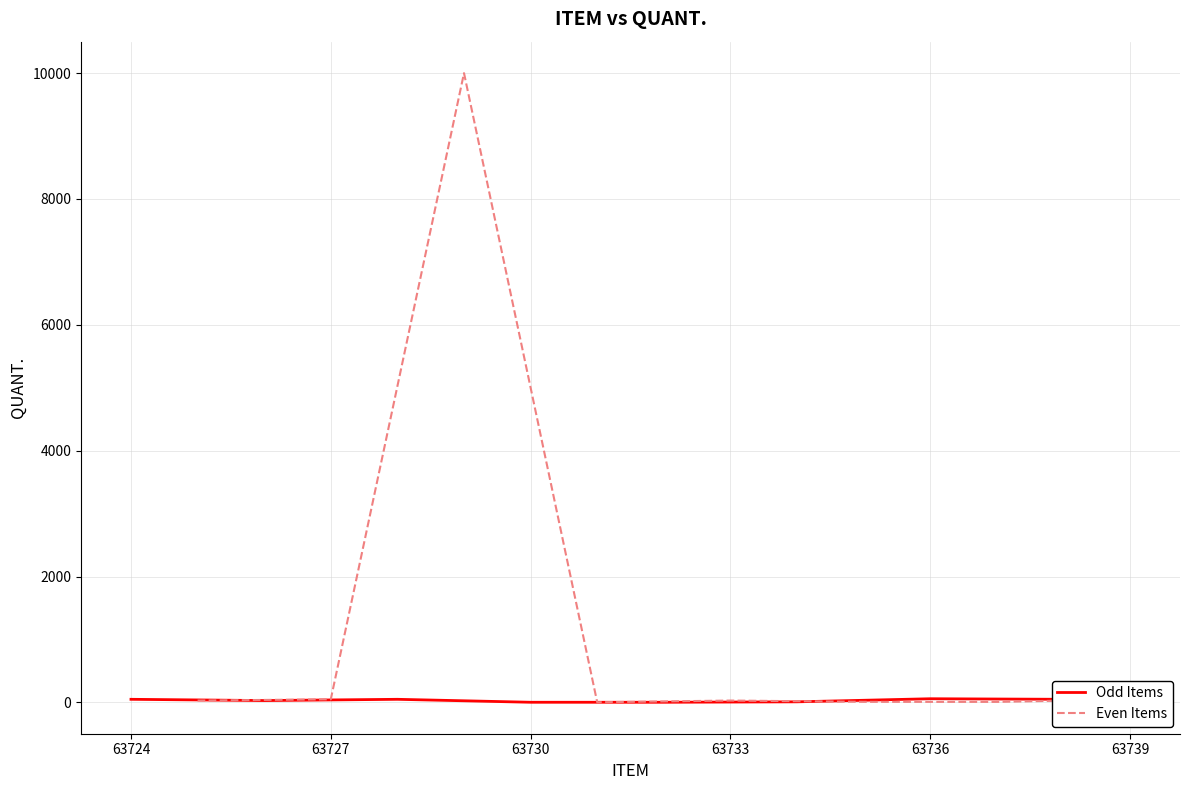

At which label is Odd Items closest to 31?

63724